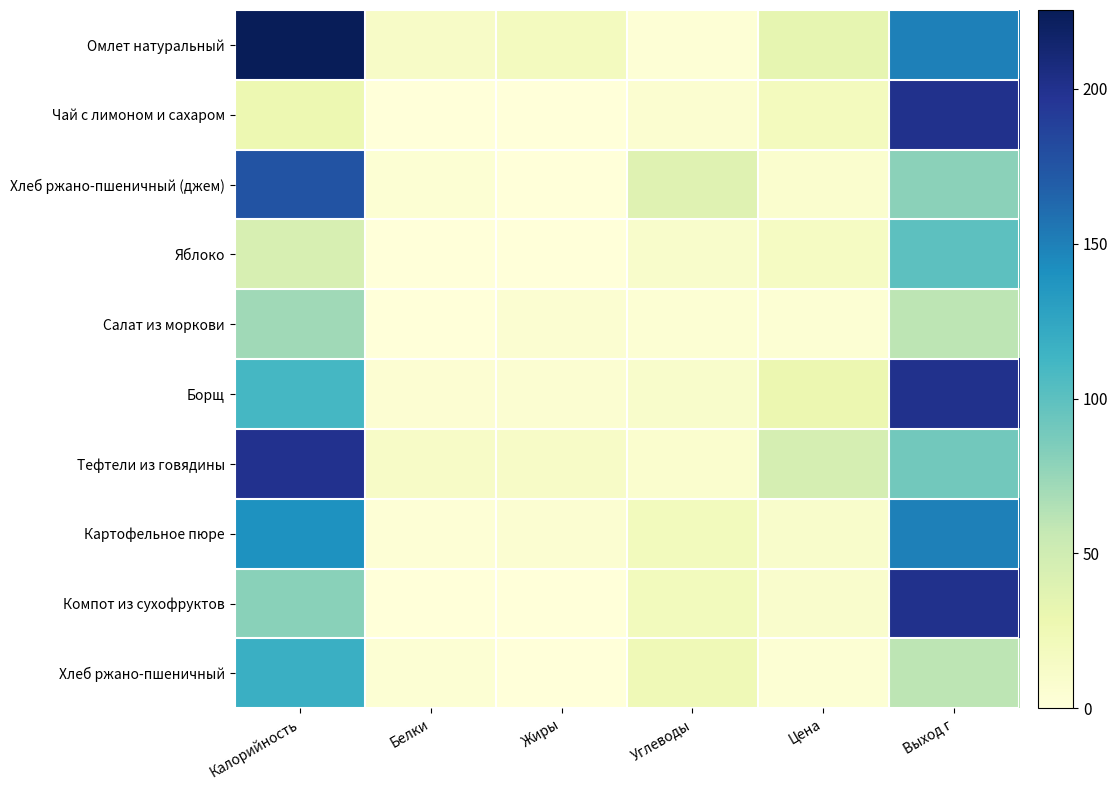

Which has a higher value, Жиры or Выход г?

Выход г